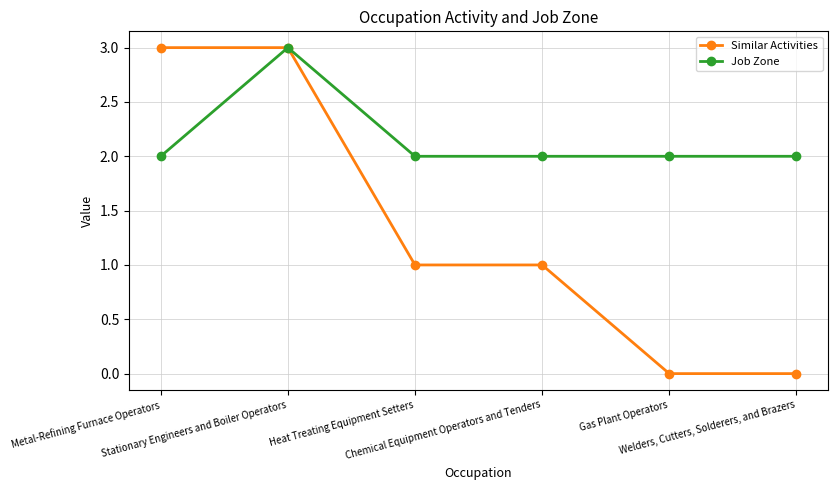

List the series in order of their overall mean, lowest first.

Similar Activities, Job Zone